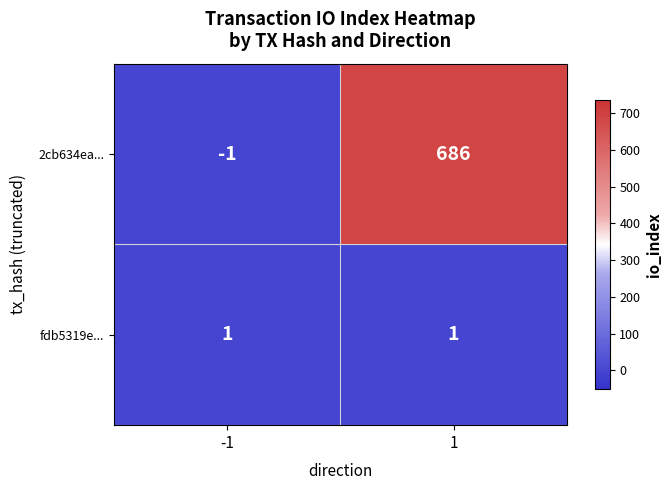

Which label corresponds to the smallest value in the chart?

-1